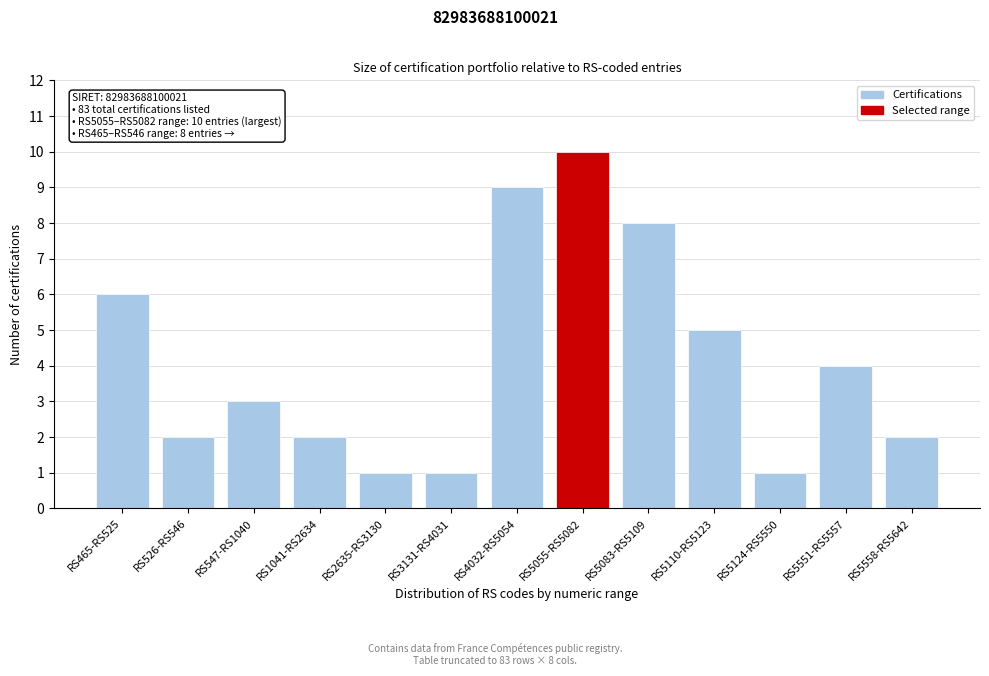

Reading left to right, what are all the values shown in this chart?

RS465-RS525=6	RS526-RS546=2	RS547-RS1040=3	RS1041-RS2634=2	RS2635-RS3130=1	RS3131-RS4031=1	RS4032-RS5054=9	RS5055-RS5082=10	RS5083-RS5109=8	RS5110-RS5123=5	RS5124-RS5550=1	RS5551-RS5557=4	RS5558-RS5642=2